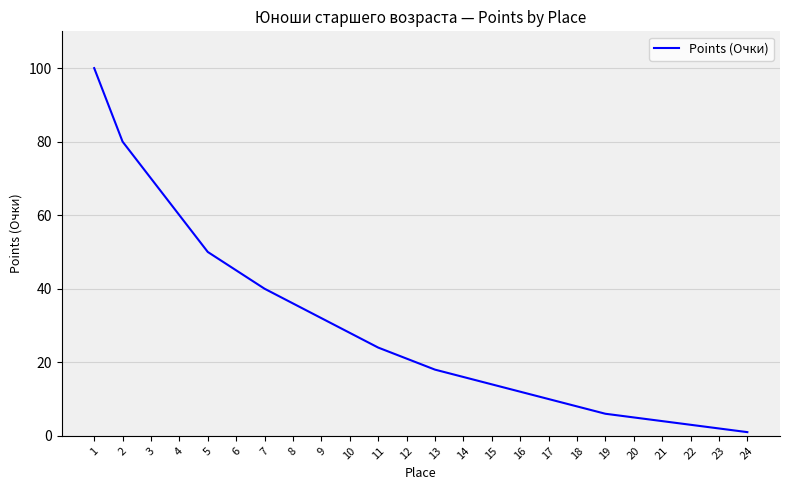

What is the difference between the maximum and minimum values?

99